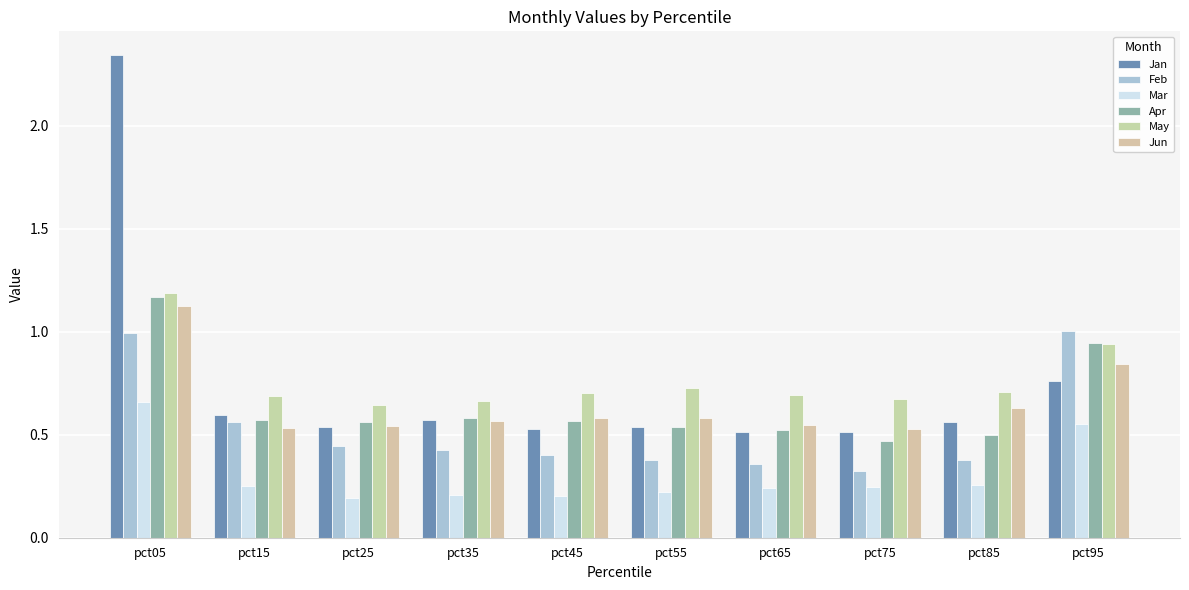

What value does the Mar series have at pct25?

0.2